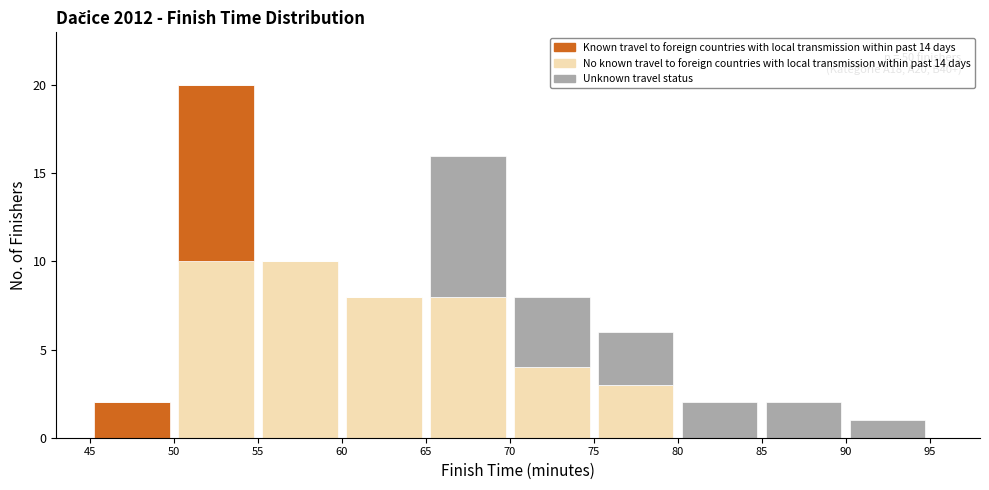

Which range on the x-axis has the tallest stacked bar (by total height)?

50 to 55